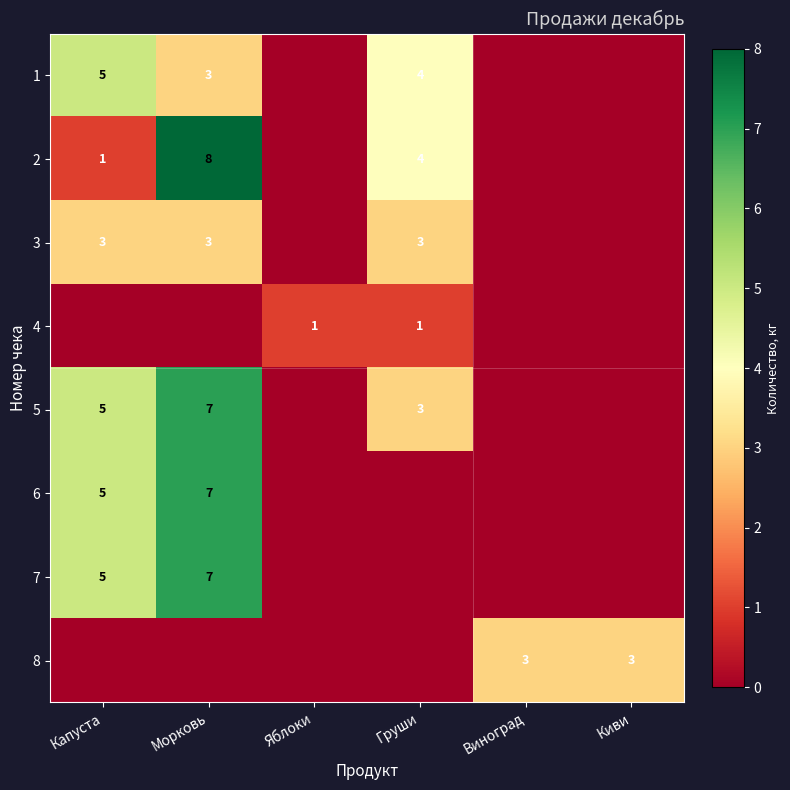

The value of 5 at Капуста is 5. True or false?

True